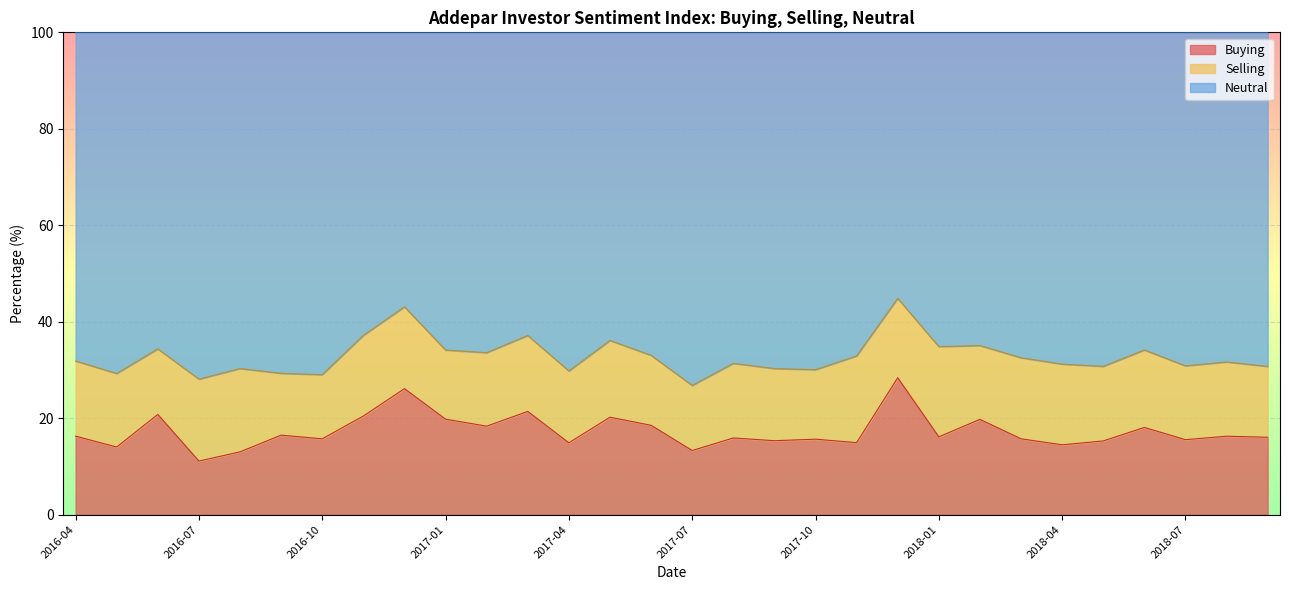

What is the total value across all series at 2017-04?

100.0